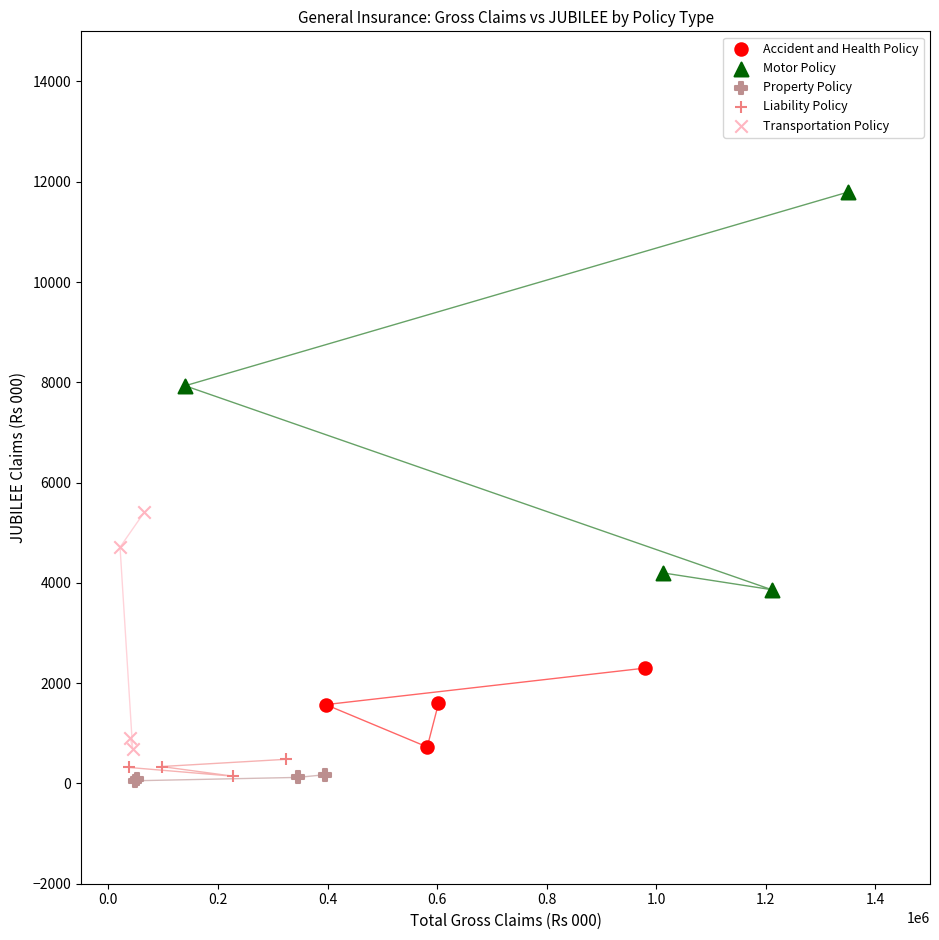

Which series has the largest Y range (max minus min)?

Motor Policy